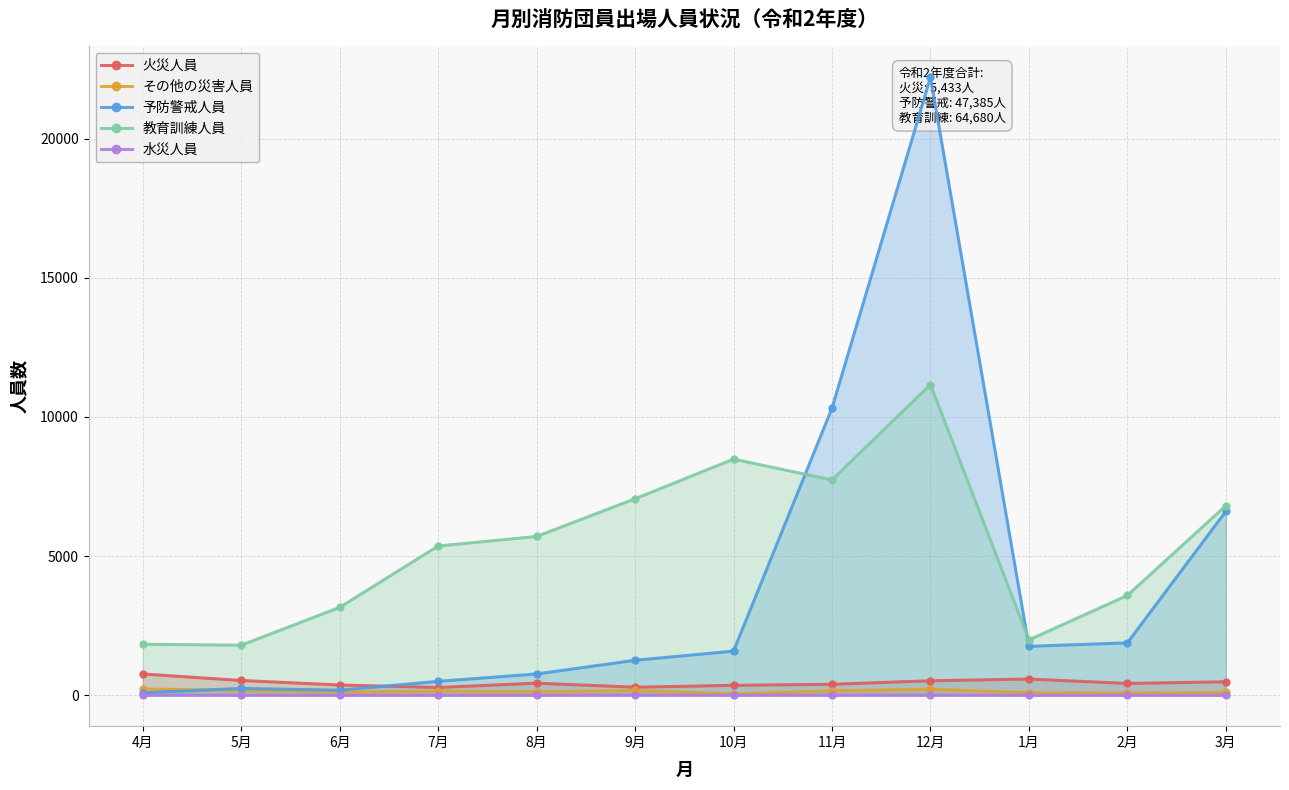

True or false: 水災人員 and 教育訓練人員 intersect in this chart.

False